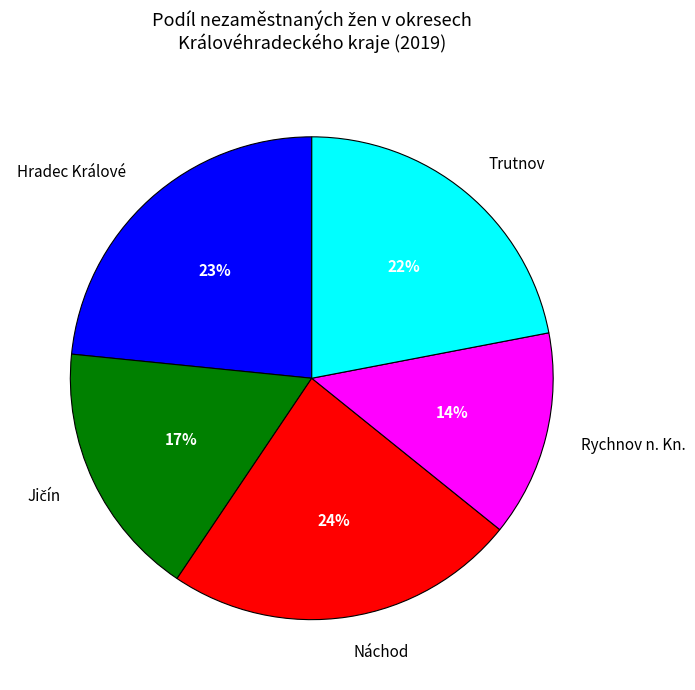

Which category has the smallest portion of the pie?

Rychnov n. Kn.